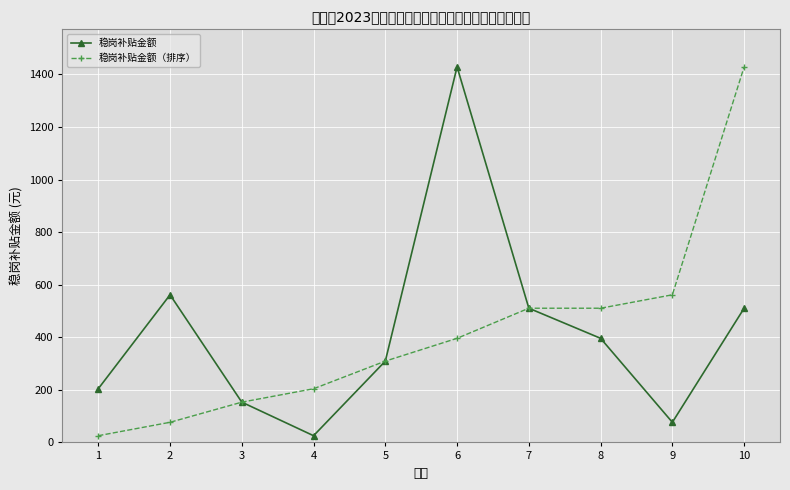

What is the value of the 稳岗补贴金额 point at the 7th from the left?

510.5